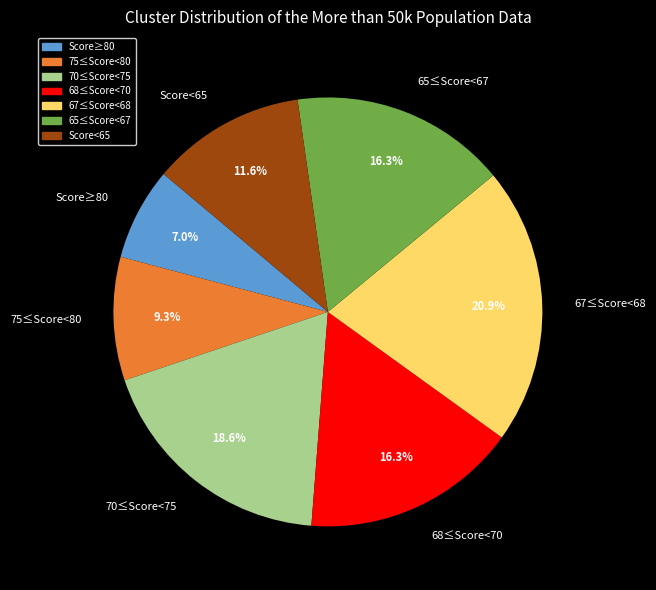

Combined, what portion of the pie is 70≤Score<75 and 65≤Score<67?

34.9%